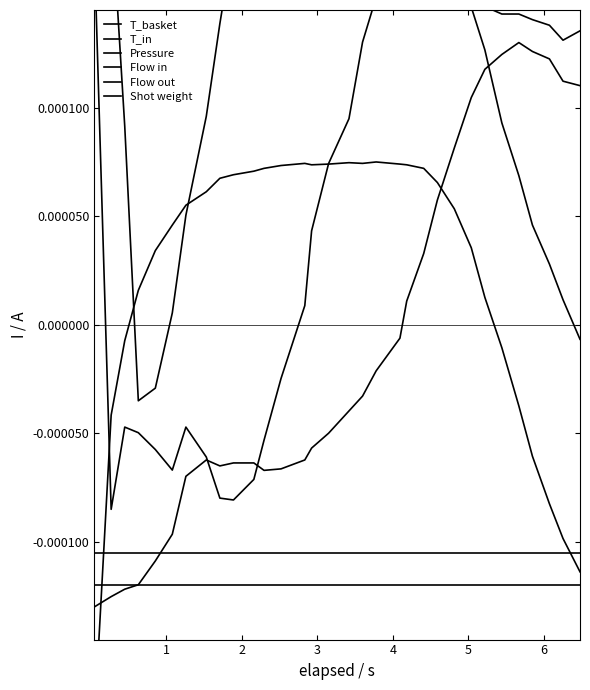

Which series has the largest range (max minus min)?

T_basket